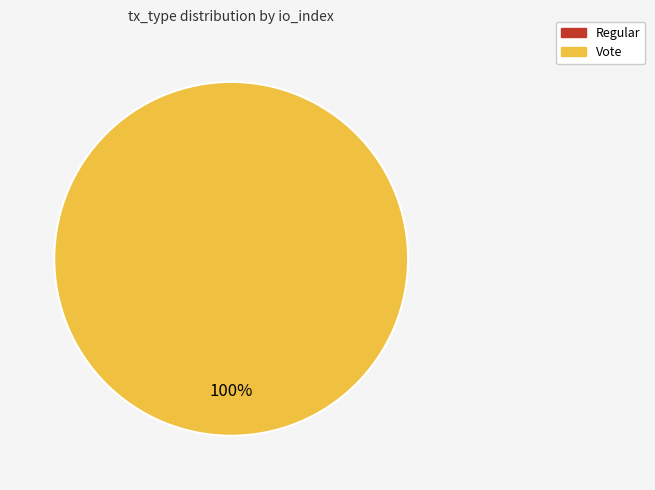

Is direction=-1 (io_index=0) the majority of the pie?

No